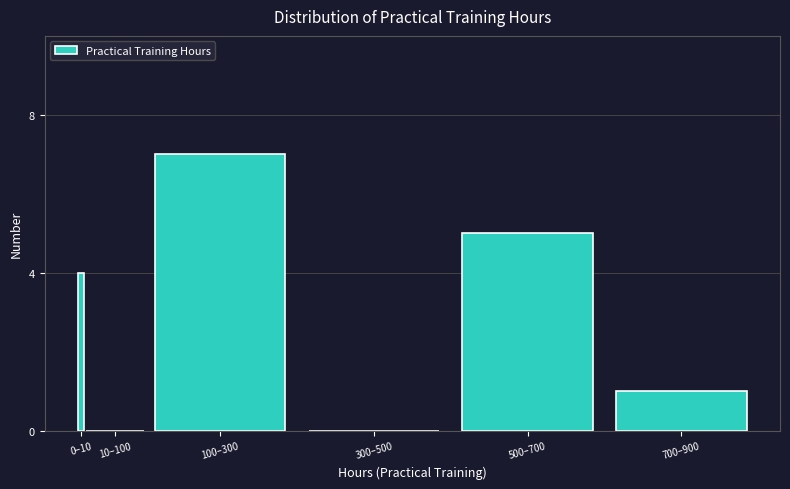

Reading left to right, what are all the values shown in this chart?

0–10=4	10–100=0	100–300=7	300–500=0	500–700=5	700–900=1